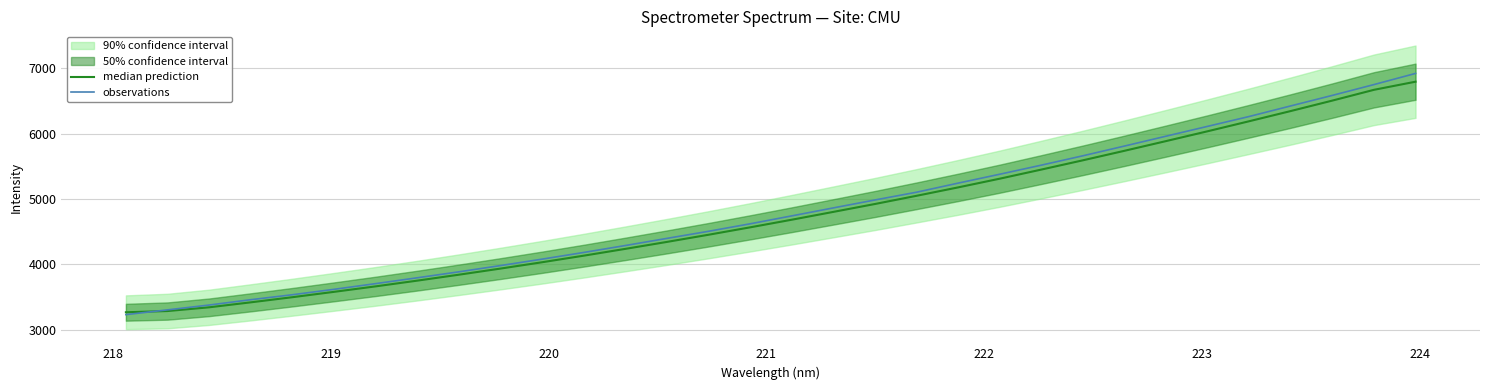

What is the lowest value of the observations series?

3230.5